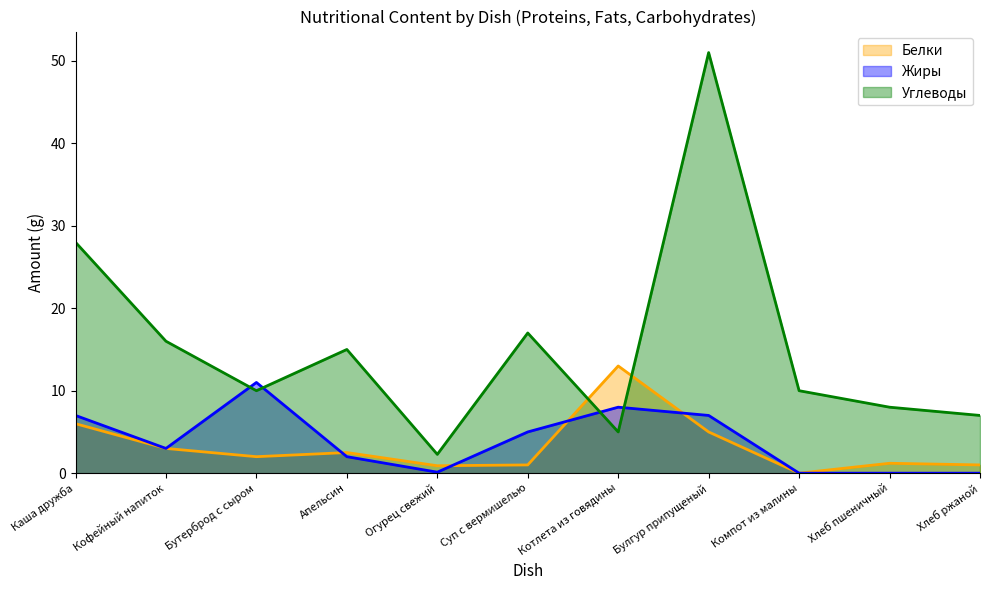

Does the chart display data point markers on the line(s)?

No